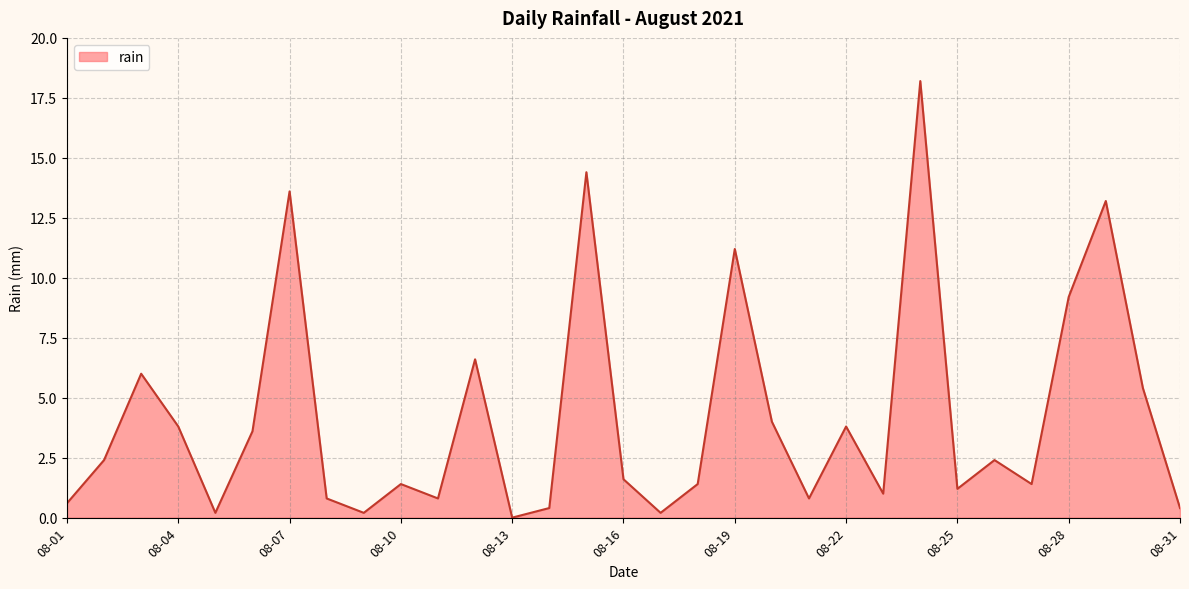

Does the chart have visible grid lines?

Yes